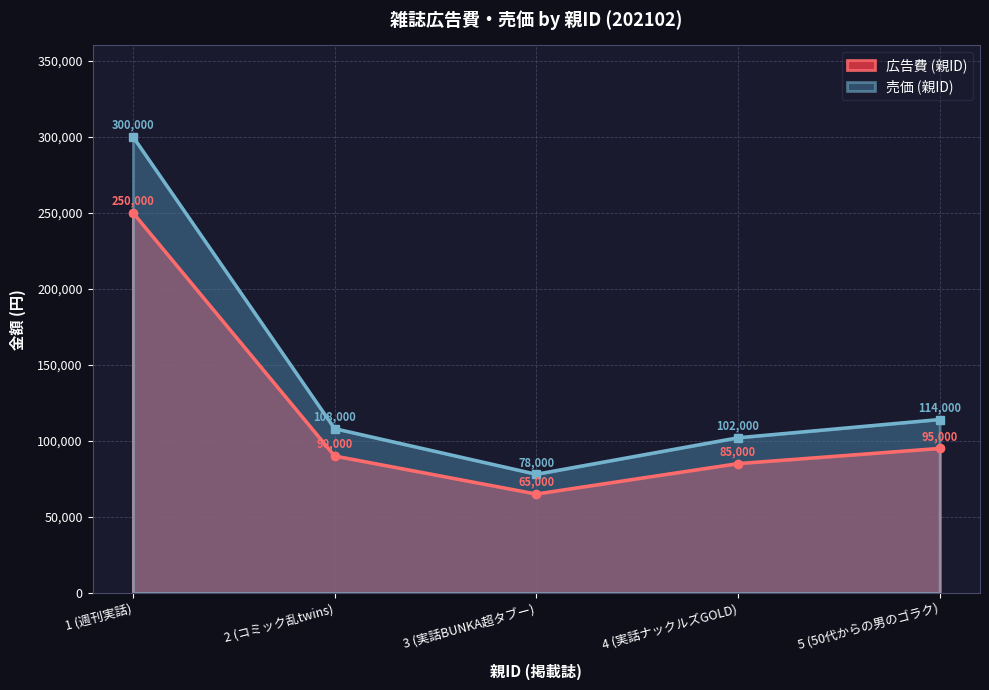

True or false: 売価 (親ID) has more than 1 interior local peaks.

False